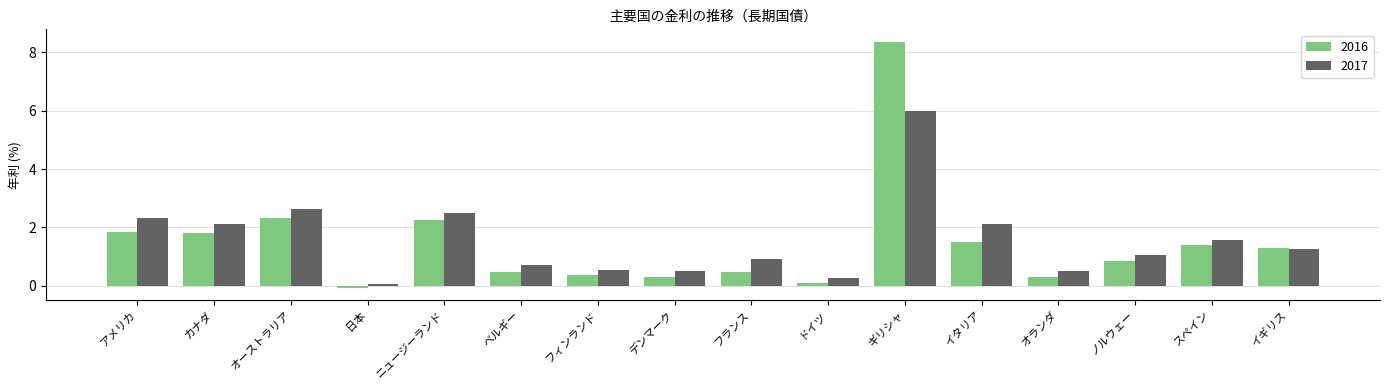

At which label does 2017 first exceed 1?

アメリカ